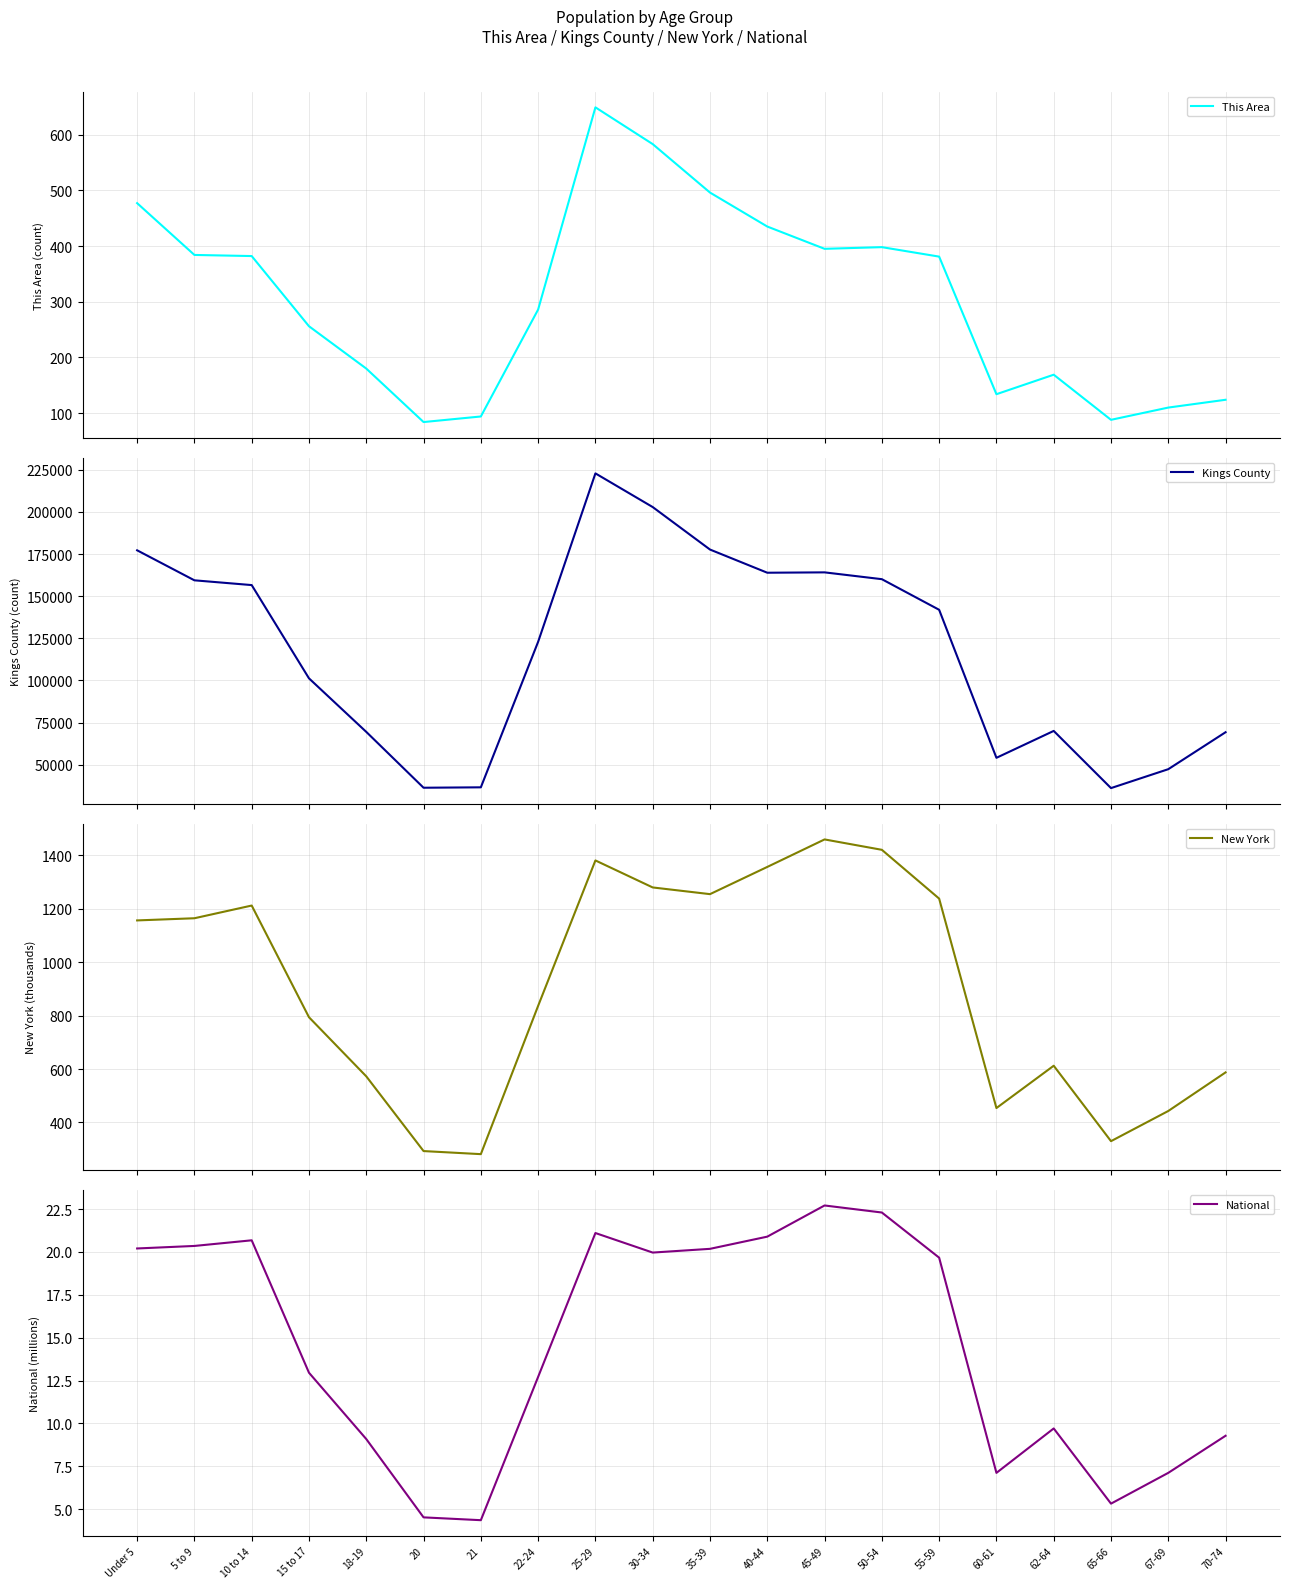

At 30-34, list the series in order from smallest to largest.

National, This Area, New York, Kings County